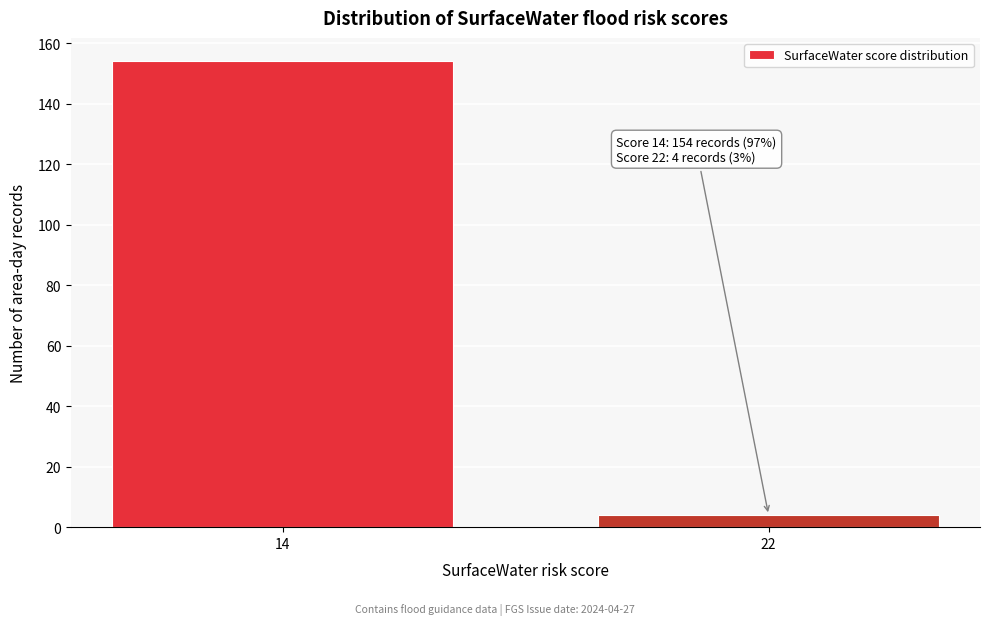

Reading left to right, transcribe all the data shown in this chart.

154	4